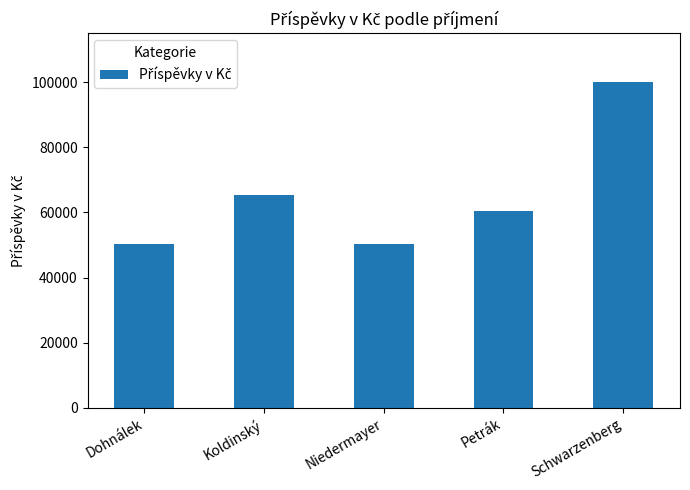

How many bars are there in total?

5